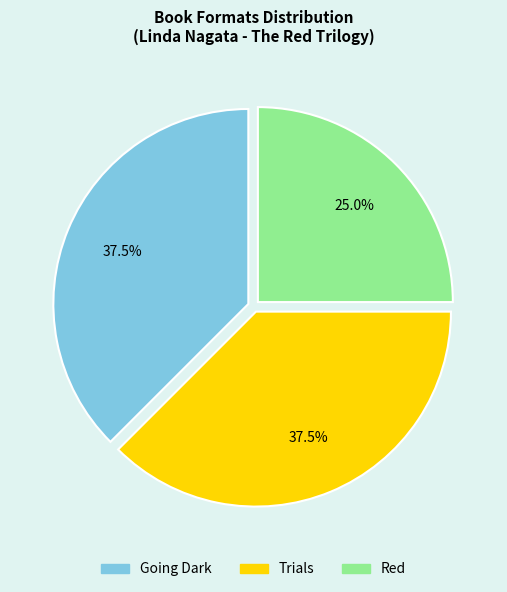

Does Trials account for over 50% of the chart?

No